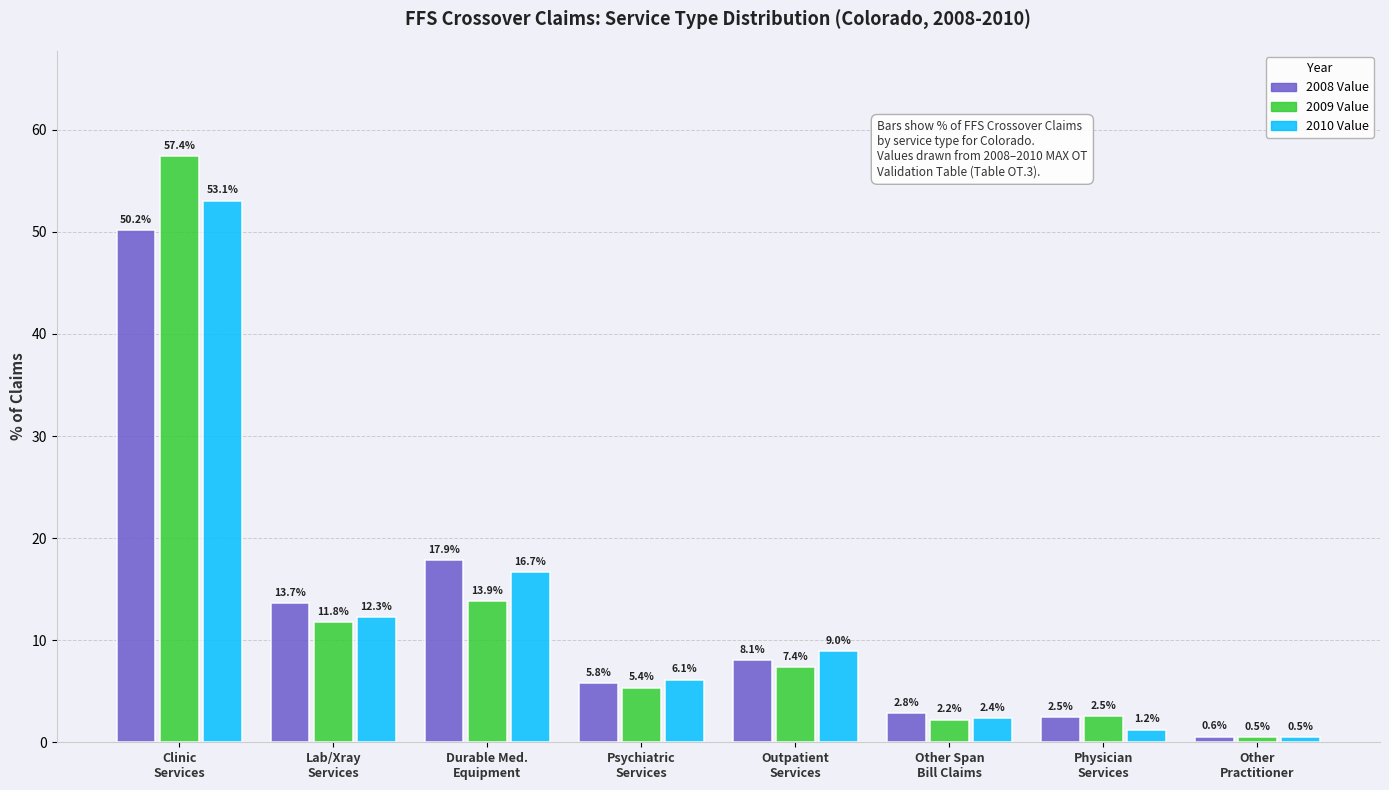

What is the difference between the 2010 Value values at Other
Practitioner and Outpatient
Services?

8.4